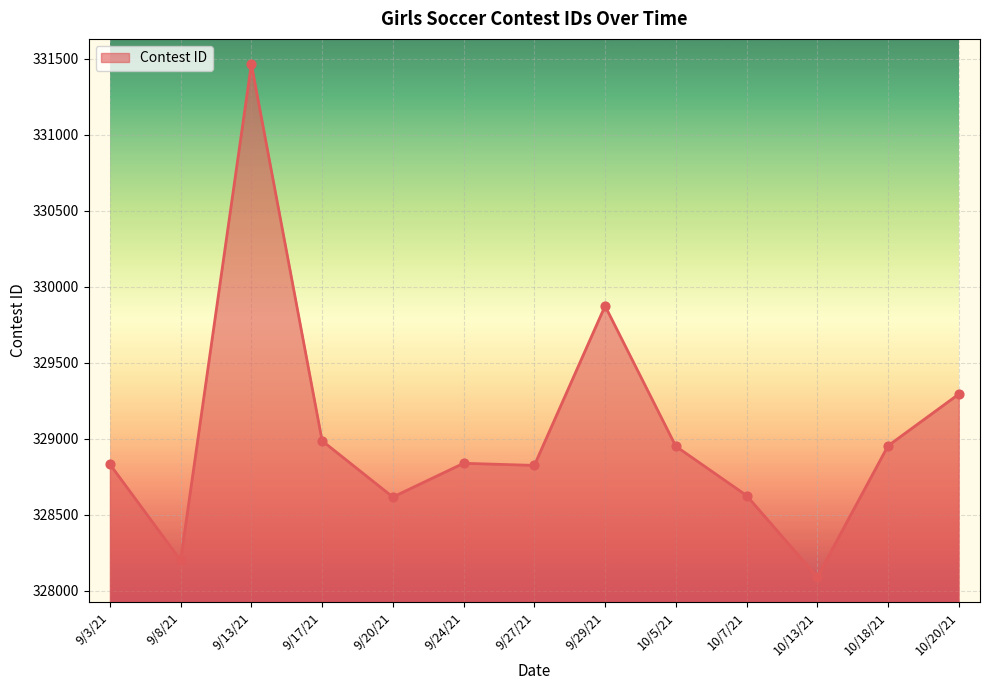

What is the change in value from 9/13/21 to 10/13/21?

-3374